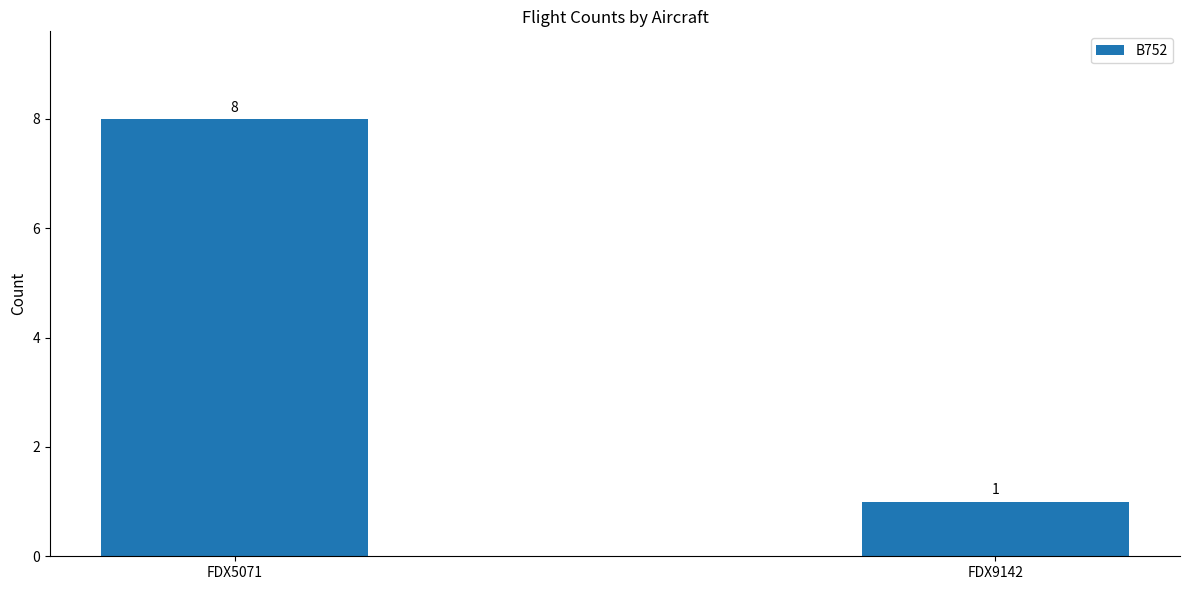

Which category has the highest value across all series?

FDX5071